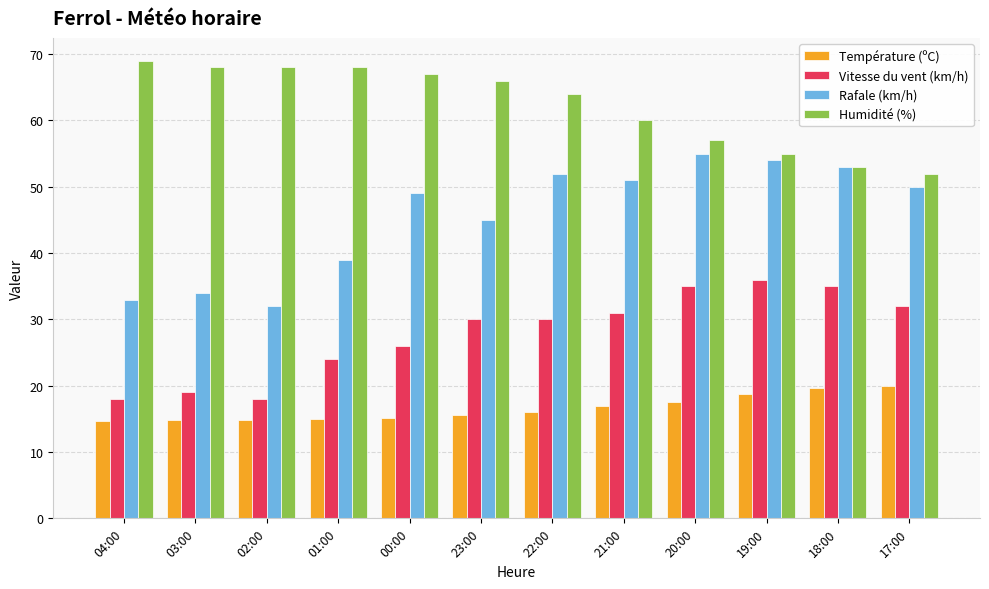

How many distinct data groups are displayed?

4